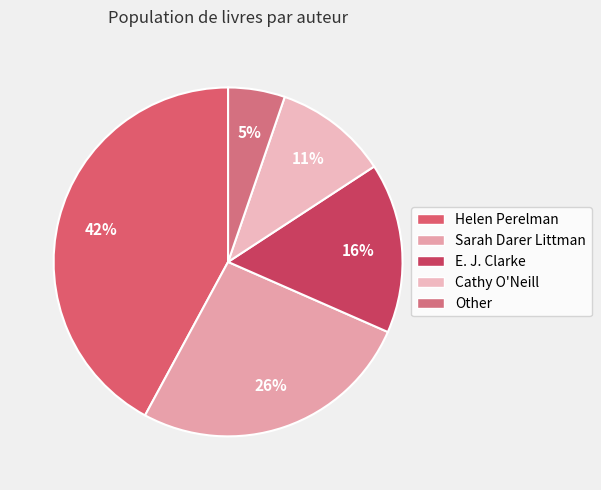

Which category has the biggest portion of the pie?

Helen Perelman